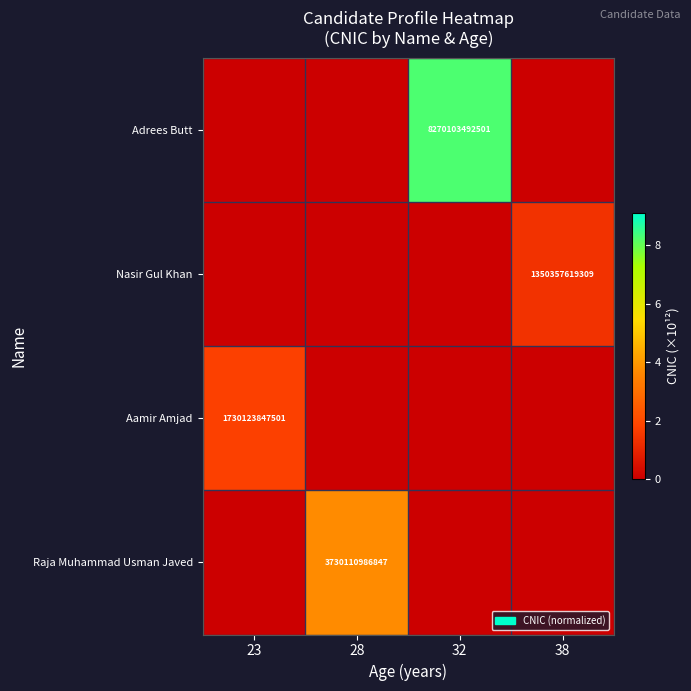

The Adrees Butt series shows 3942114730264 at 32. True or false?

False